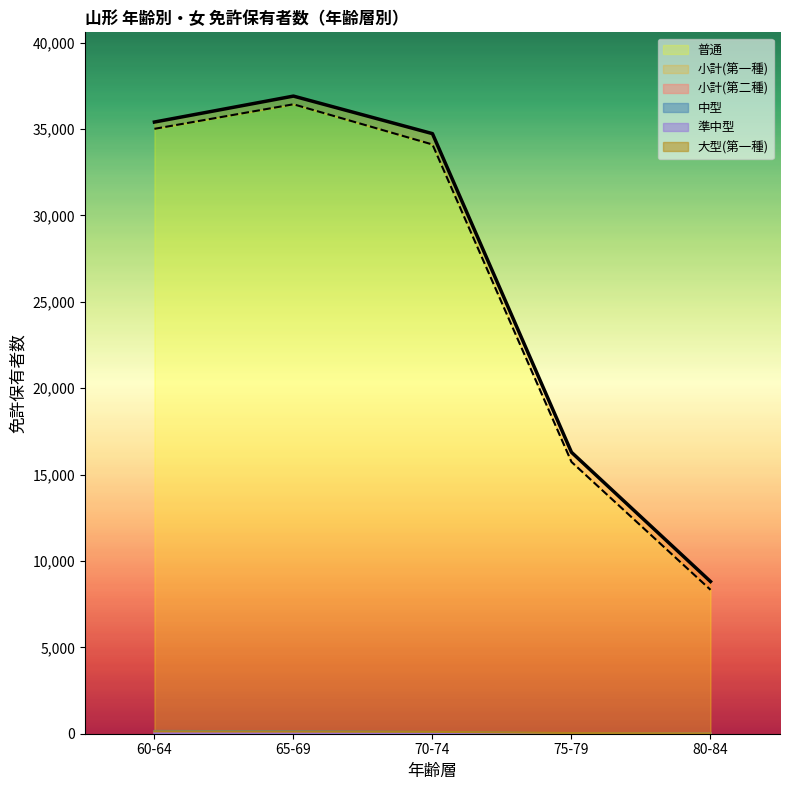

How many series are shown in this chart?

6